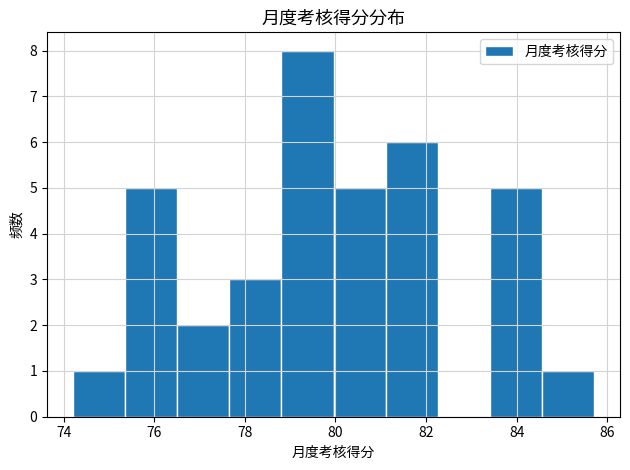

Reading left to right, transcribe this chart: for each bar, give the range it covers on the x-axis and its height. Neither the bar edges nor the heights are printed on the chart, so give them approximately, as read against the axes.

74.2 to 75.4: 1
75.4 to 76.6: 5
76.6 to 77.6: 2
77.6 to 78.8: 3
78.8 to 80.0: 8
80.0 to 81.2: 5
81.2 to 82.2: 6
82.2 to 83.4: 0
83.4 to 84.6: 5
84.6 to 85.8: 1